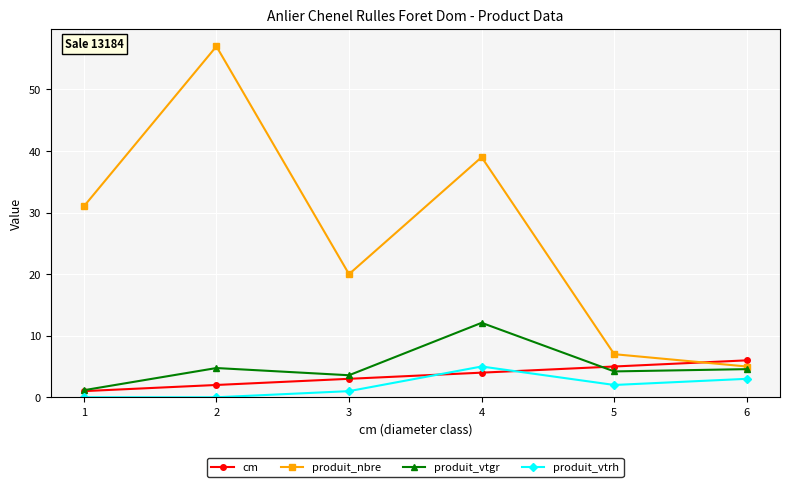

The produit_nbre series shows 31.0 at 1. True or false?

True